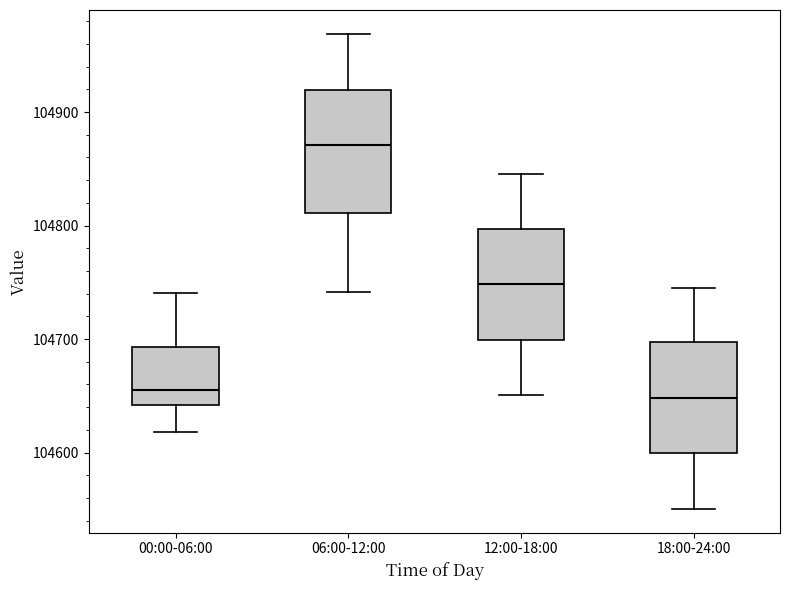

Where does the median line of the box for 12:00-18:00 sit on the y-axis? The values are not printed on the chart, so give them approximately, as read against the axis.

104750